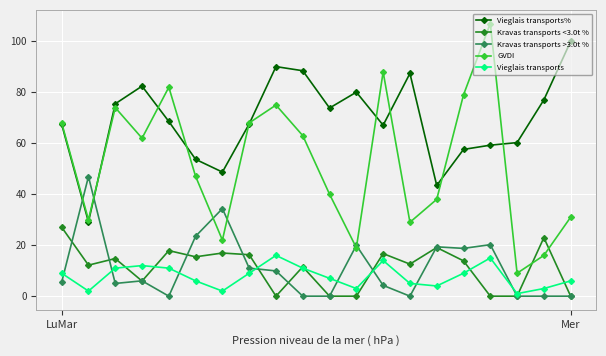

Which series has the largest total across all categories?

Vieglais transports%